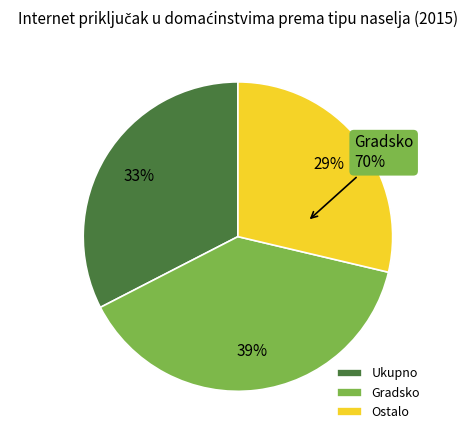

Is it true that Ukupno is 33% of the pie?

True